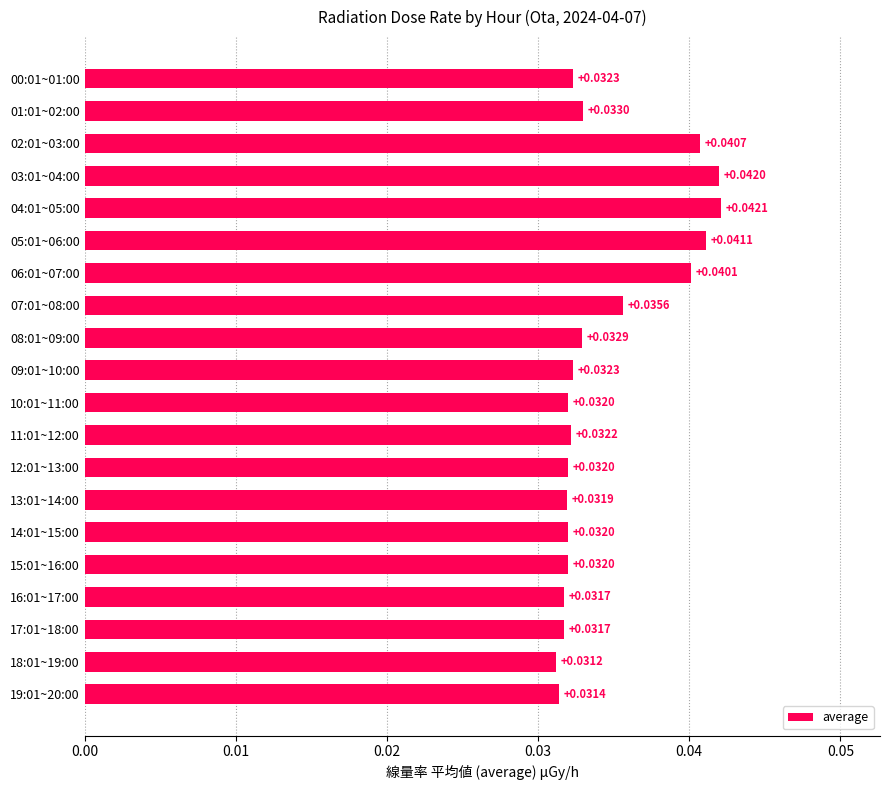

What is the sum of all values?

0.7